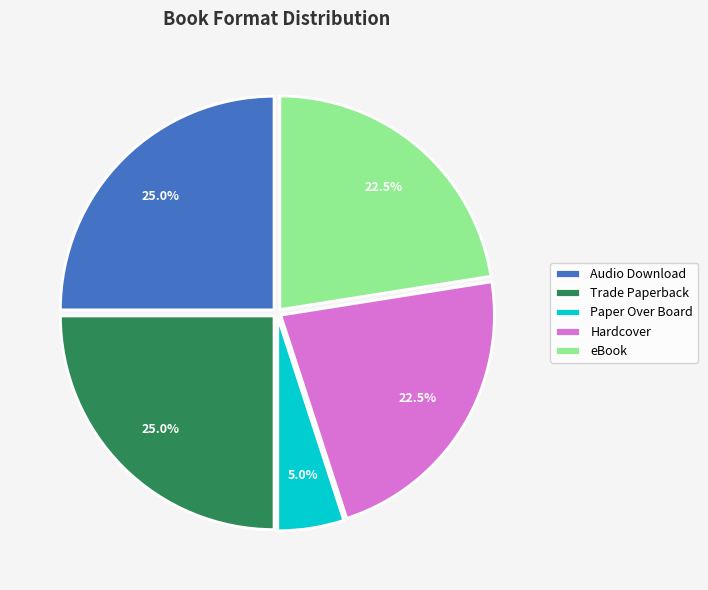

Count the number of slices in the pie.

5